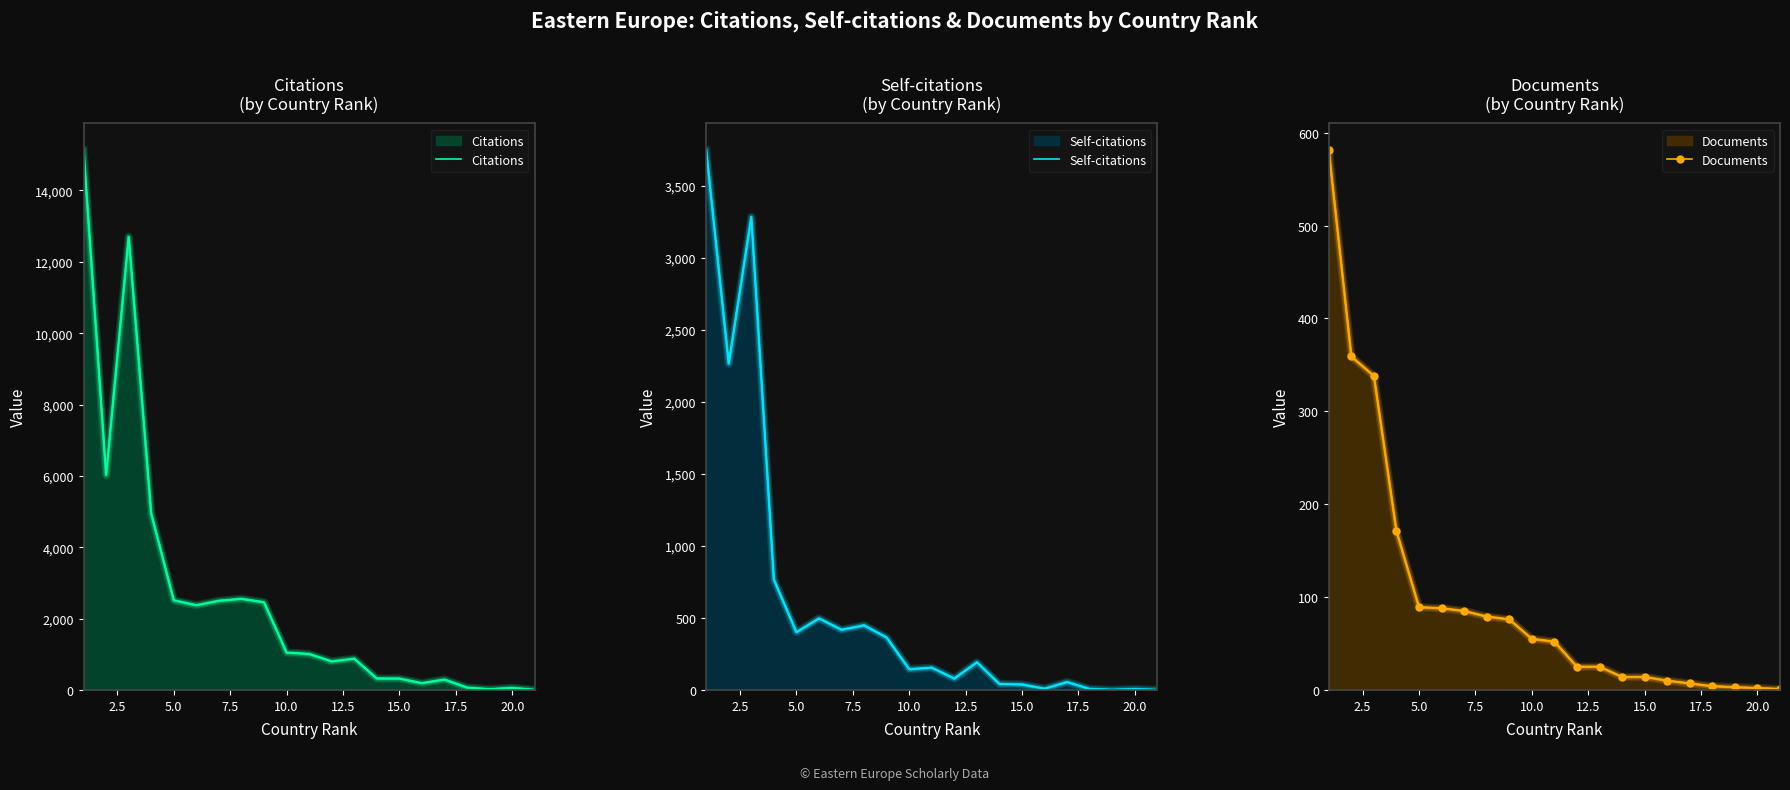

What is the maximum value for Self-citations?

3748